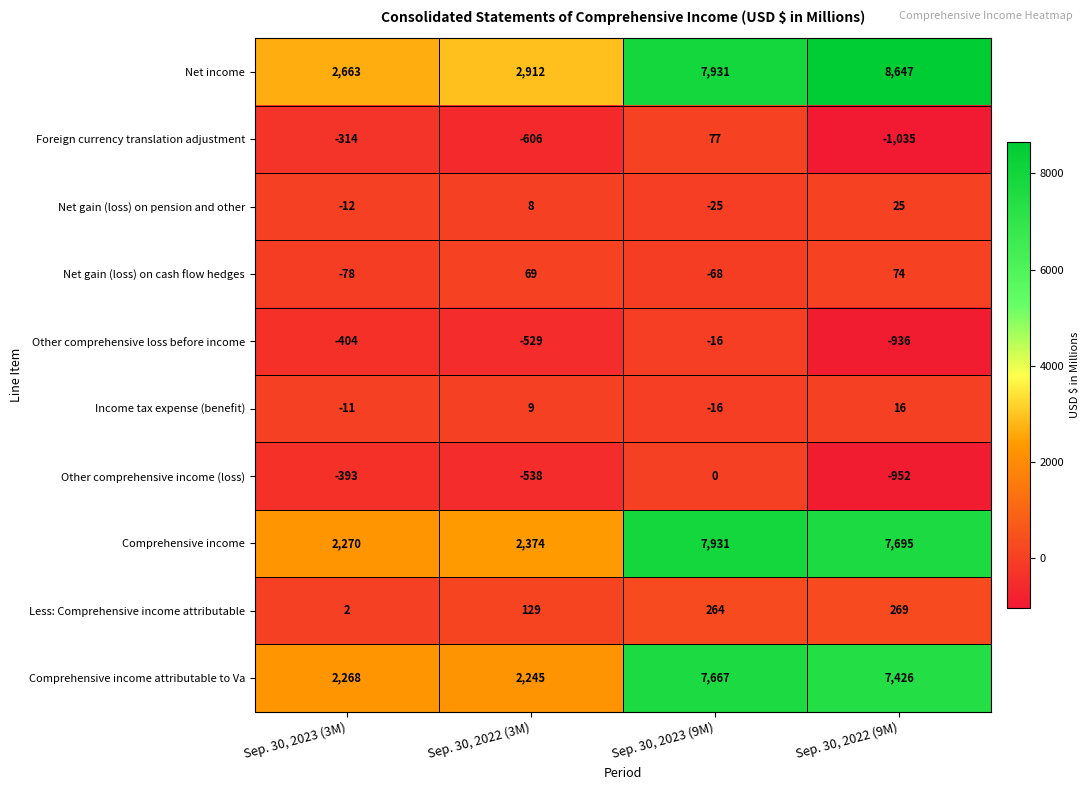

How many values in the Comprehensive income attributable to Va series are below 7426?

2